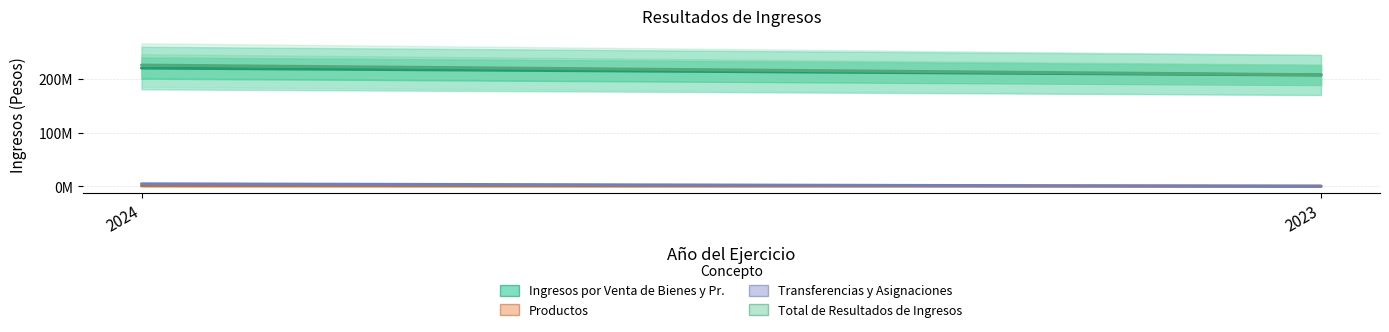

Read the Productos value at 2024.

859721.4